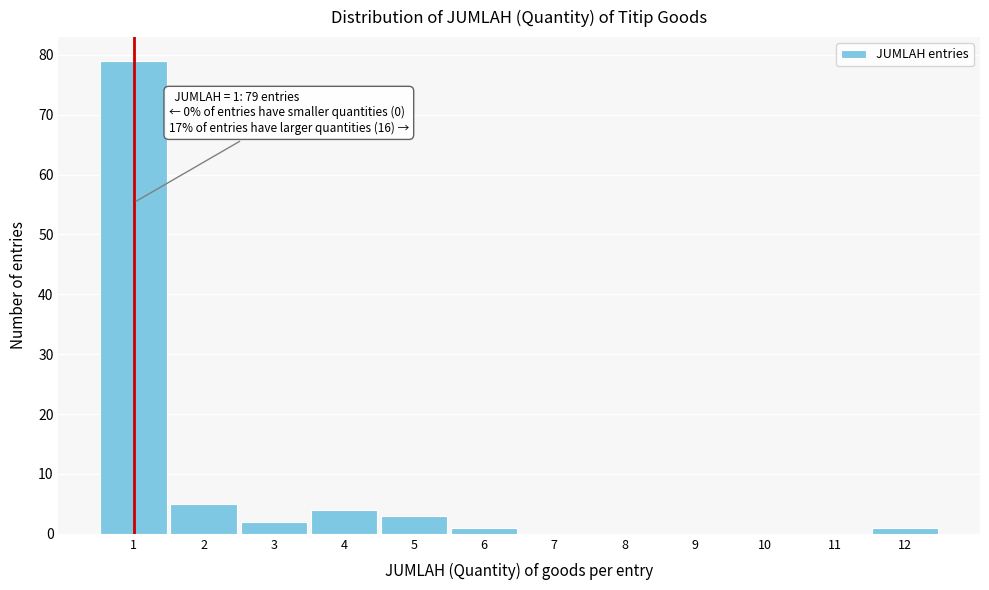

Over which range of the x-axis is the bar tallest?

0.5 to 1.5